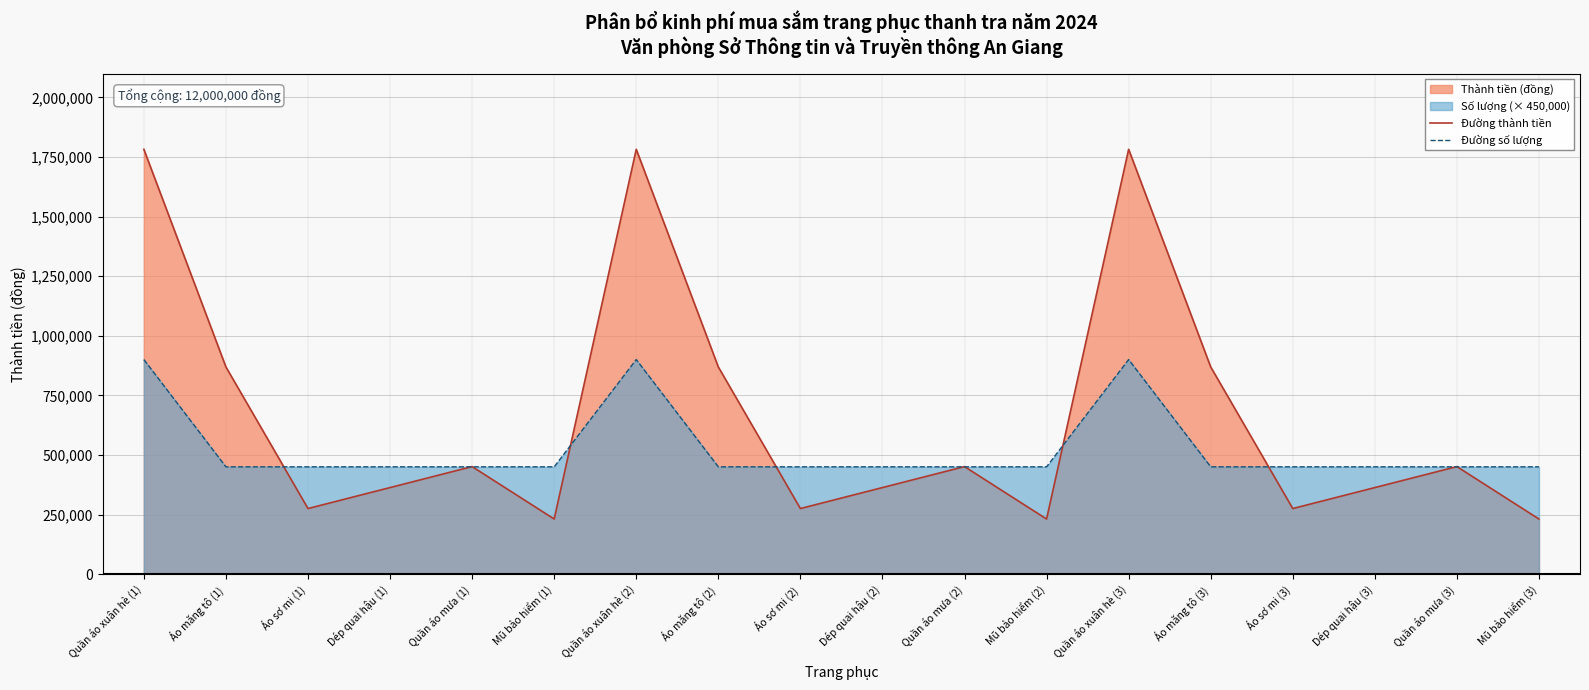

How many values in the Đường thành tiền series exceed 451000?

6